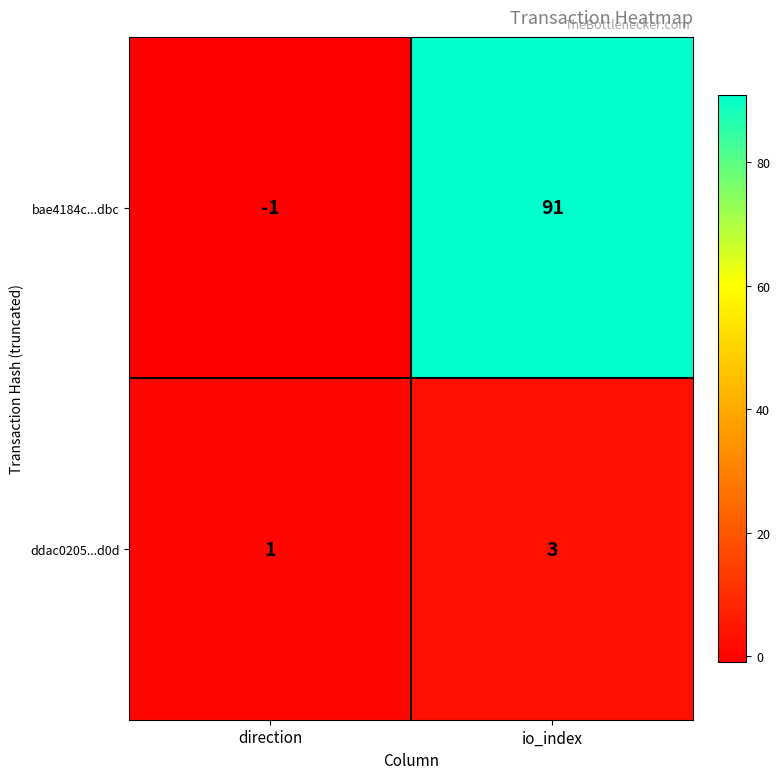

Count the number of categories in the chart.

2